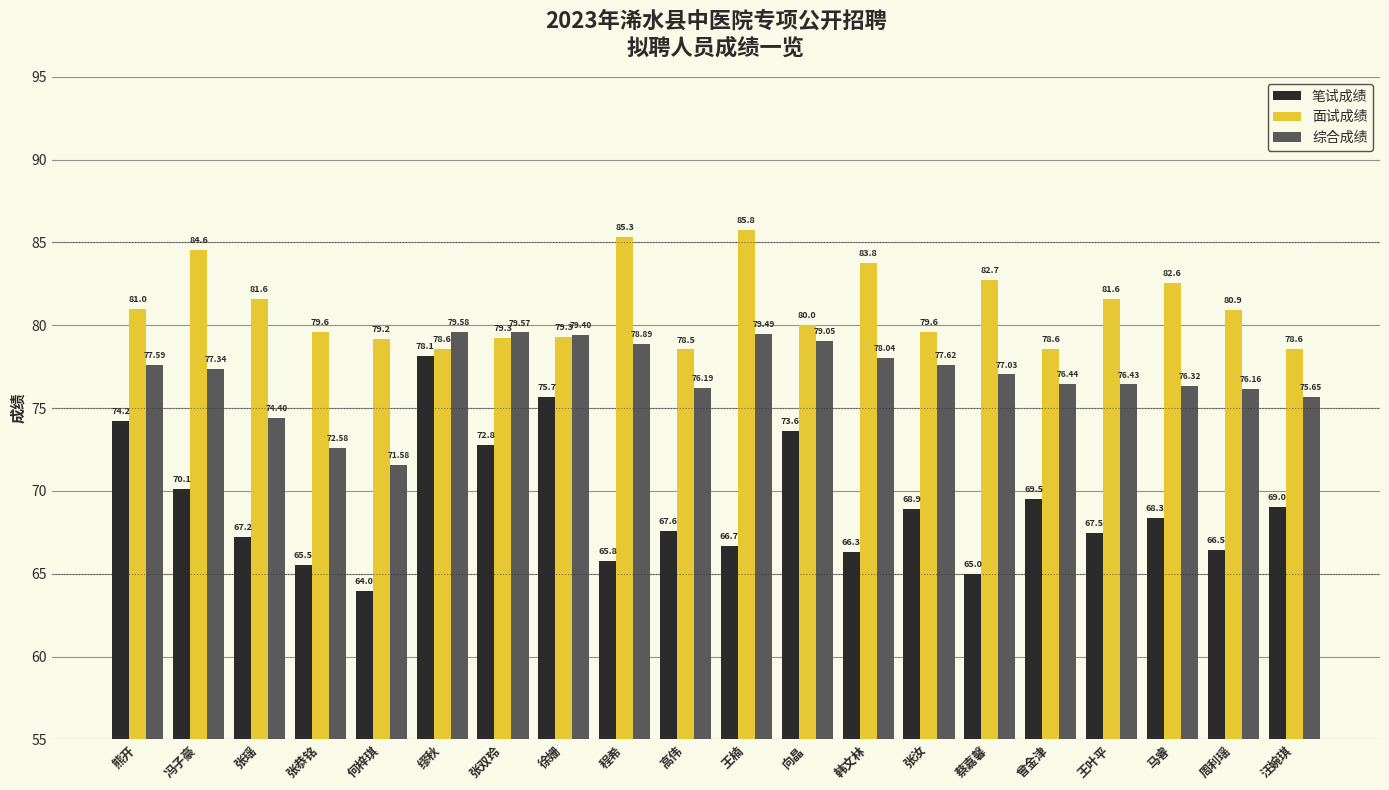

What is the label of the 14th bar from the right?

张双玲